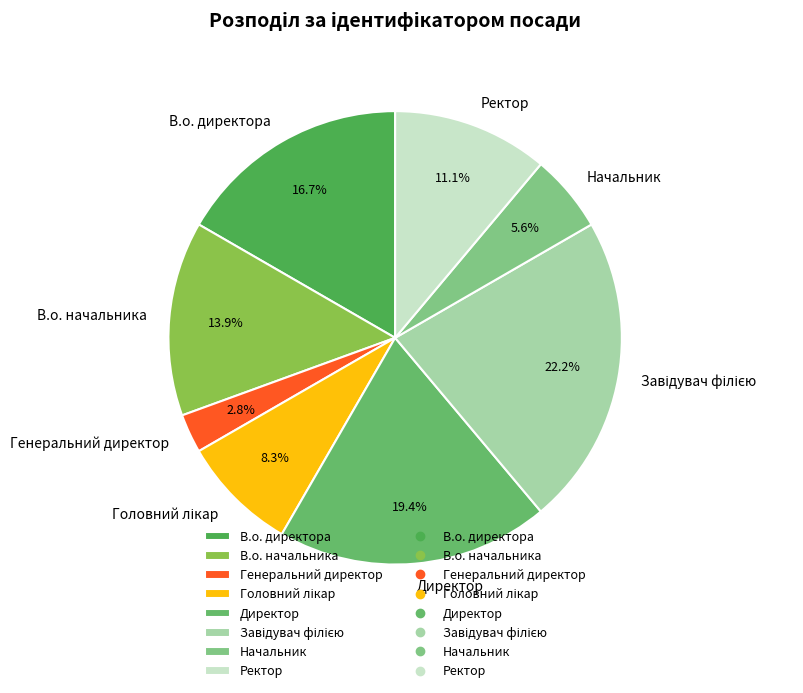

Which slice is the smallest?

Генеральний директор